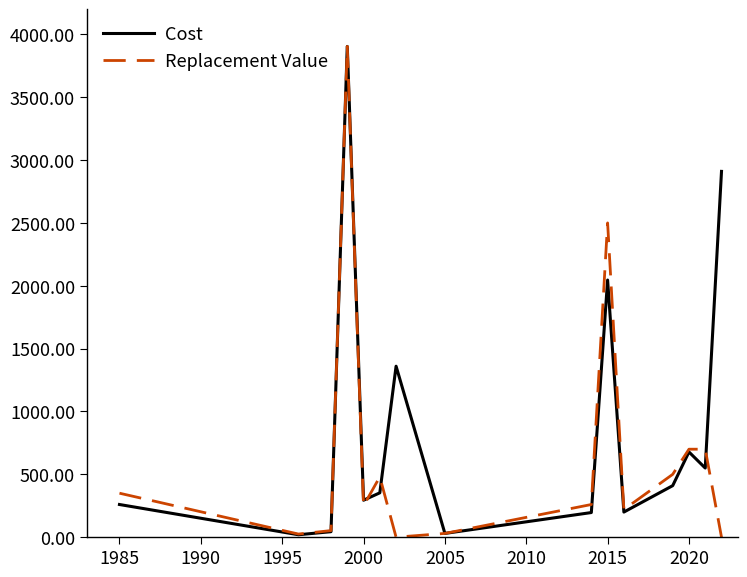

Which series has the largest total across all categories?

Cost